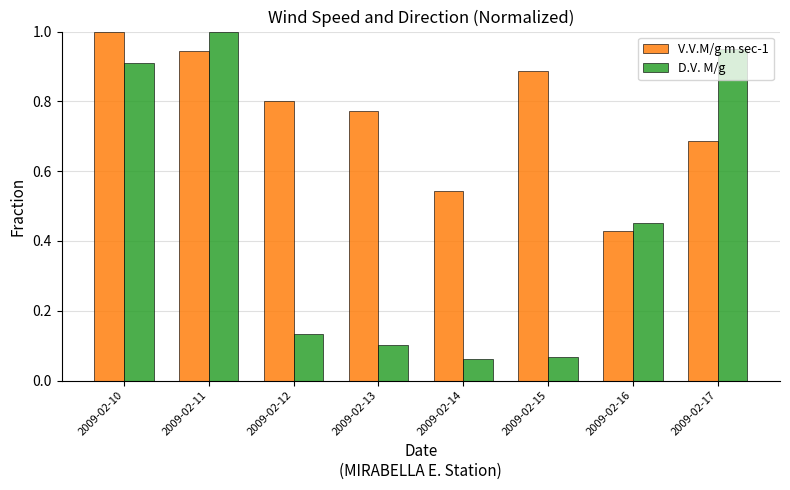

List the labels in order of V.V.M/g m sec-1 value, smallest first.

2009-02-16, 2009-02-14, 2009-02-17, 2009-02-13, 2009-02-12, 2009-02-15, 2009-02-11, 2009-02-10